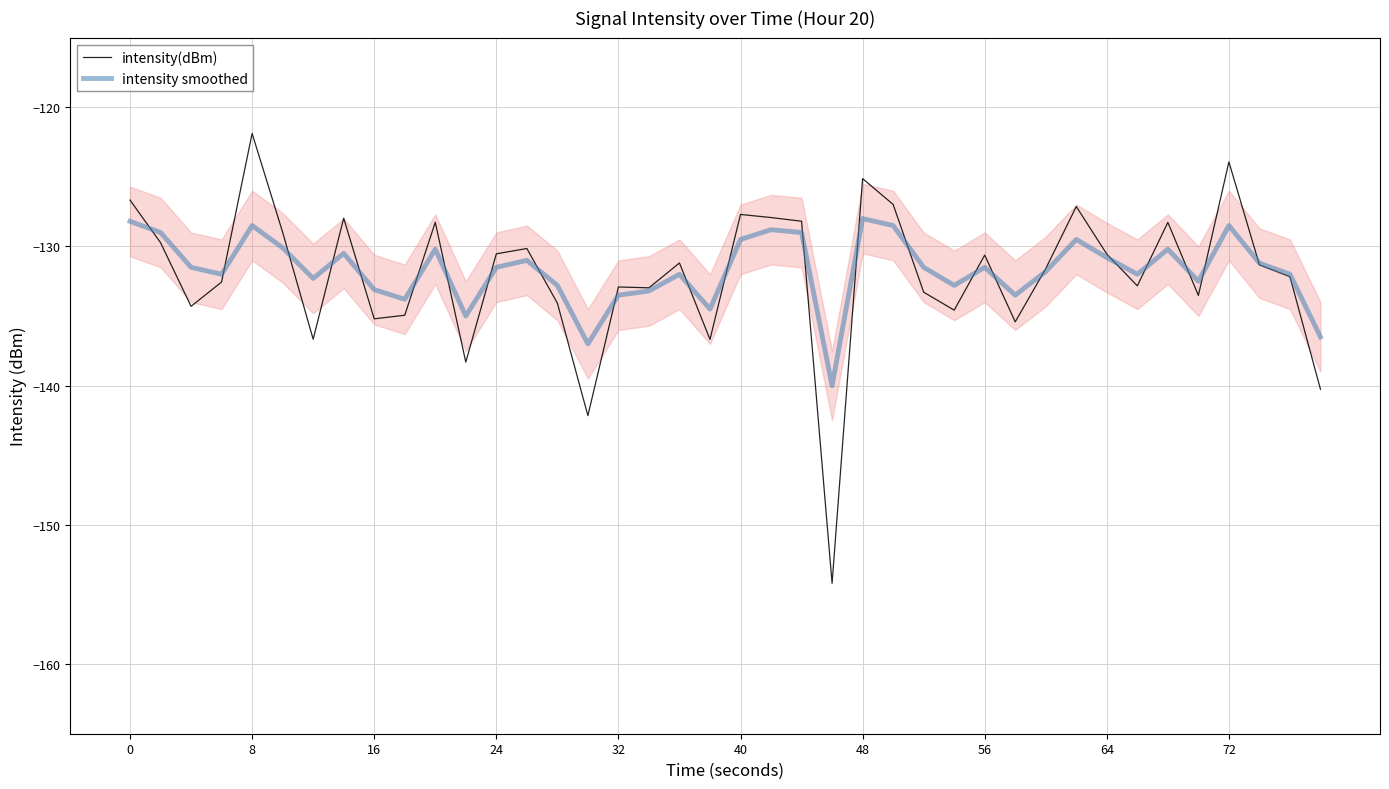

What is the greatest value displayed?

-121.9